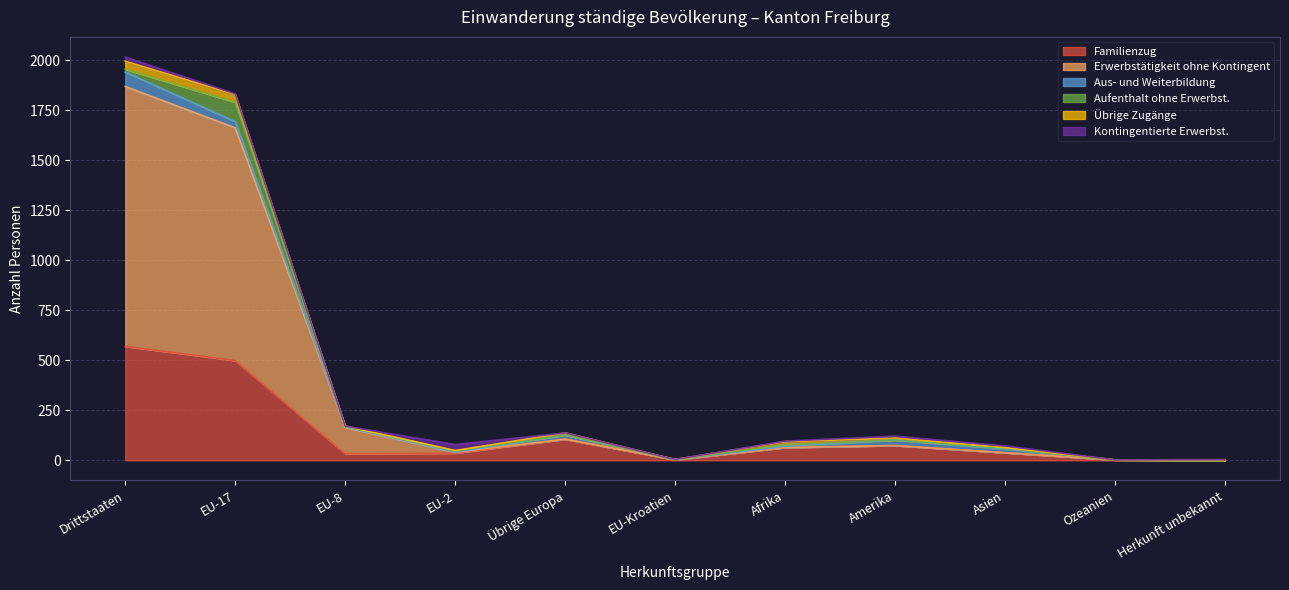

How many interior local valleys does the Familienzug series have?

2